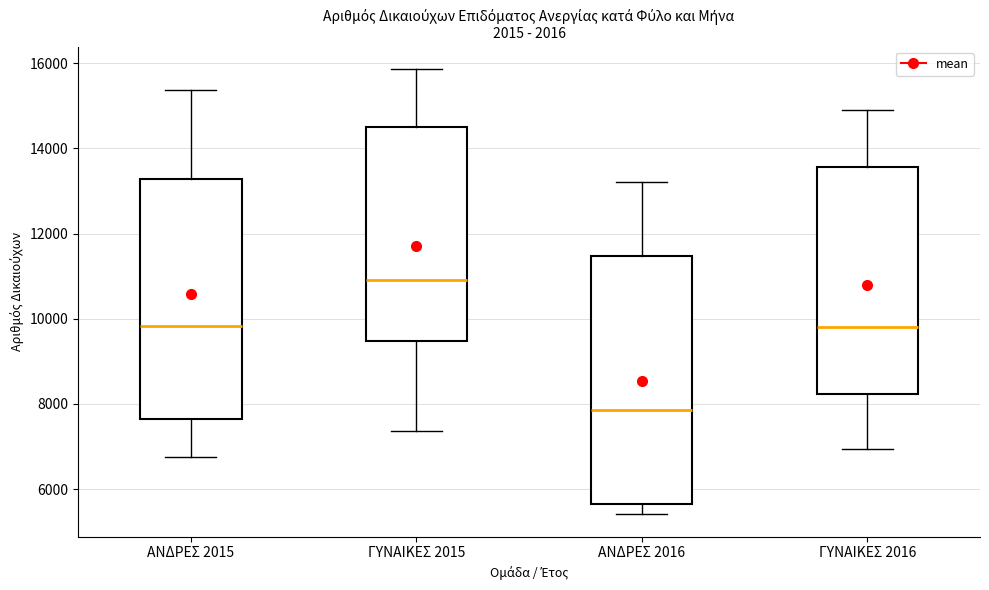

Reading left to right, transcribe this box plot: for each box, give where its median line is, the range the box spans, and where its two whiskers end, as read against the y-axis. The values are not printed on the chart, so give them approximately, as read against the axis.

ΑΝΔΡΕΣ 2015: median 9800, box 7600 to 13200, whiskers 6800 to 15400
ΓΥΝΑΙΚΕΣ 2015: median 11000, box 9400 to 14600, whiskers 7400 to 15800
ΑΝΔΡΕΣ 2016: median 7800, box 5600 to 11400, whiskers 5400 to 13200
ΓΥΝΑΙΚΕΣ 2016: median 9800, box 8200 to 13600, whiskers 7000 to 15000